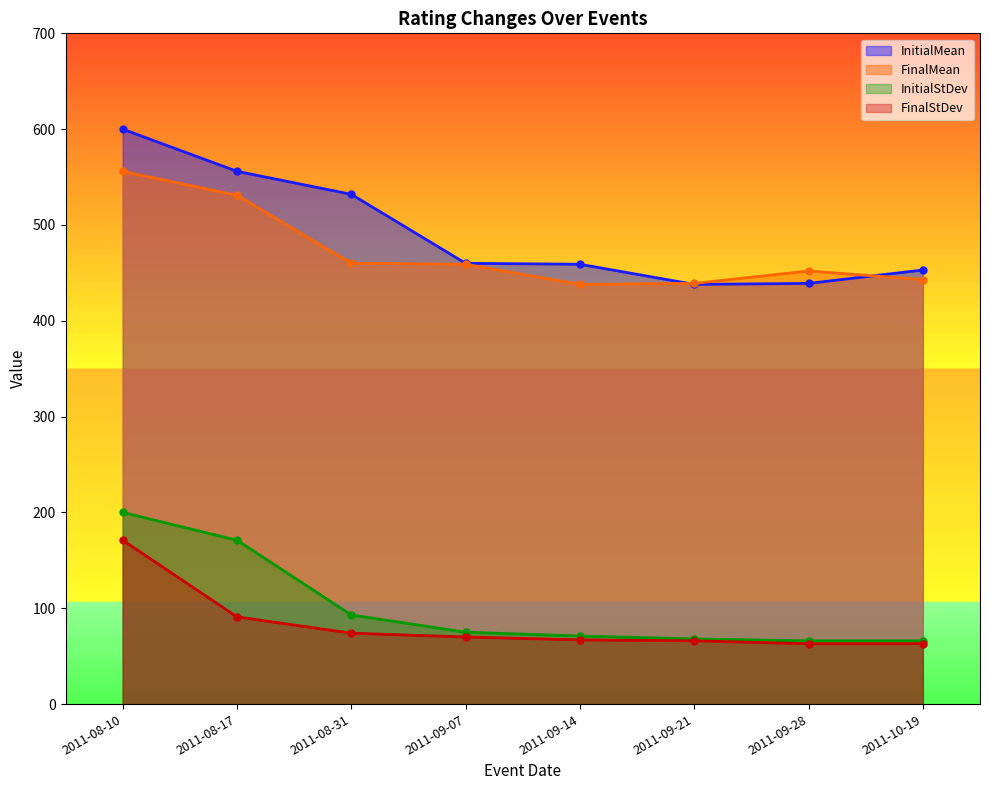

At which category is the sum across all series the highest?

2011-08-10